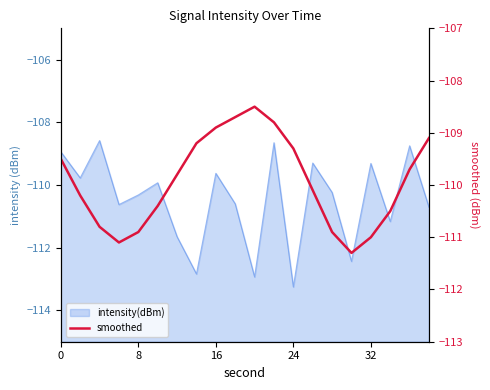

Is it true that the value at 14 is -31.4?

False